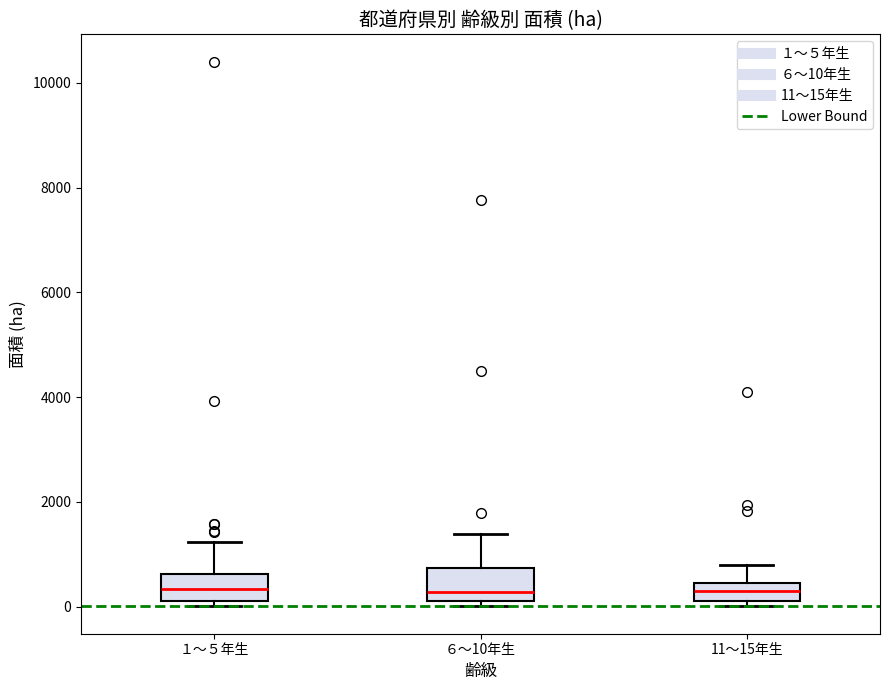

Reading left to right, transcribe this box plot: for each box, give where its median line is, the range the box spans, and where its two whiskers end, as read against the y-axis. The values are not printed on the chart, so give them approximately, as read against the axis.

１～５年生: median 400, box 200 to 600, whiskers 0 to 1200
６～10年生: median 200 (just above the box's lower edge), box 200 to 800, whiskers 0 to 1400
11～15年生: median 200 (inside the box), box 200 to 400, whiskers 0 to 800